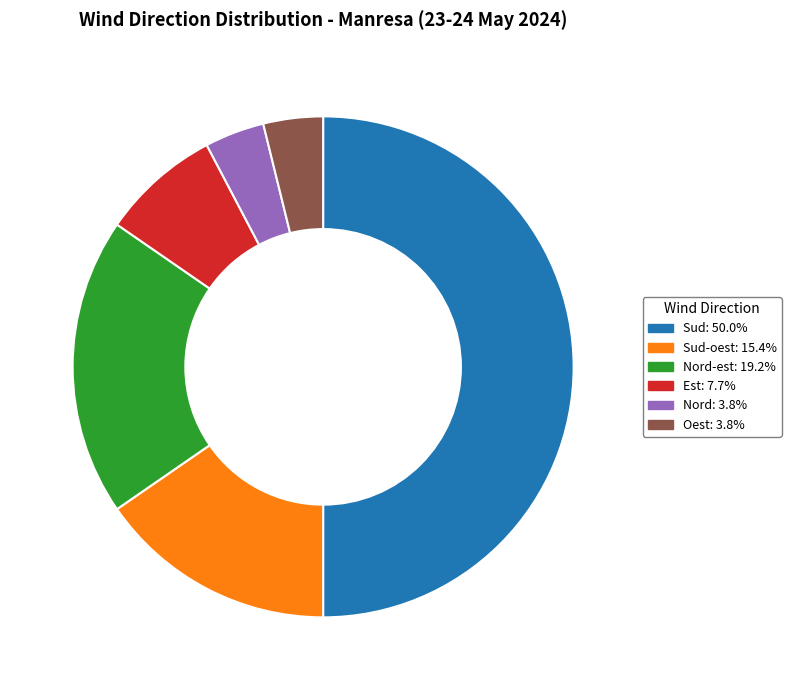

How many segments does this pie chart have?

6